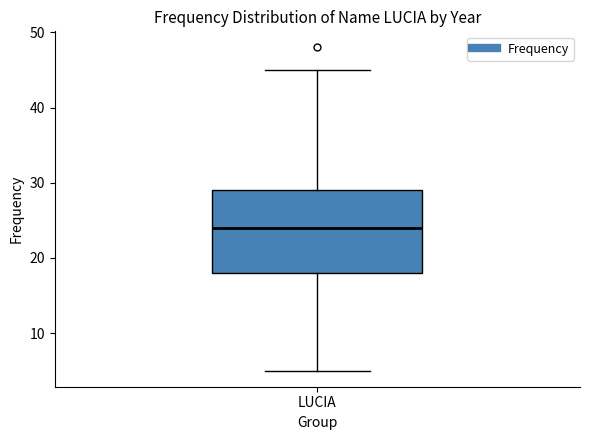

Read this box plot against the y-axis: the position of the median line, the range covered by the box, and the ends of both whiskers. The values are not printed on the chart, so give them approximately, as read against the axis.

median 24, box 18 to 29, whiskers 5 to 45